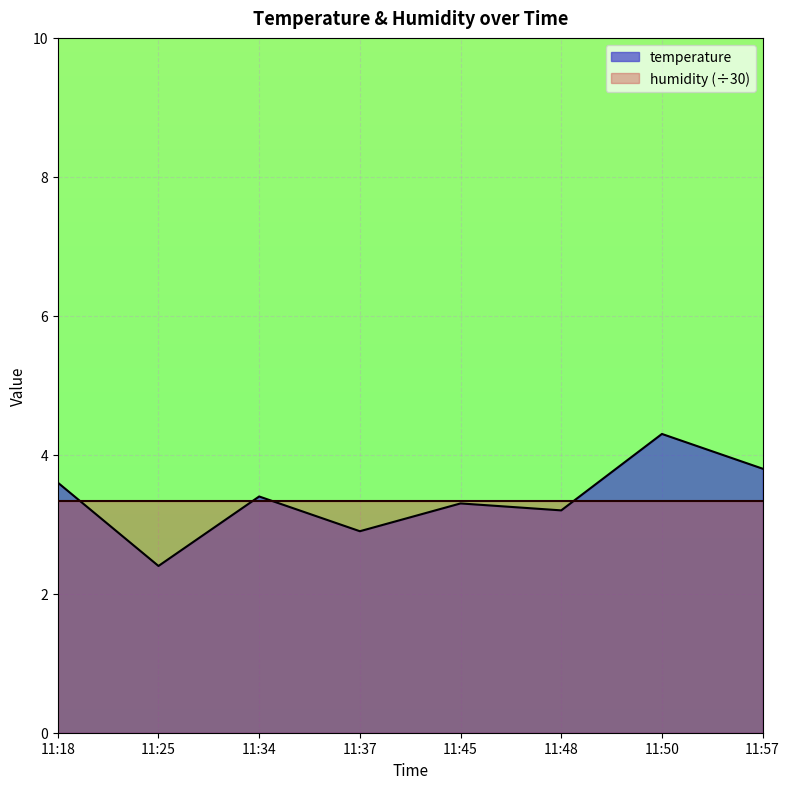

True or false: the data shows 2.4 at 11:25.

True